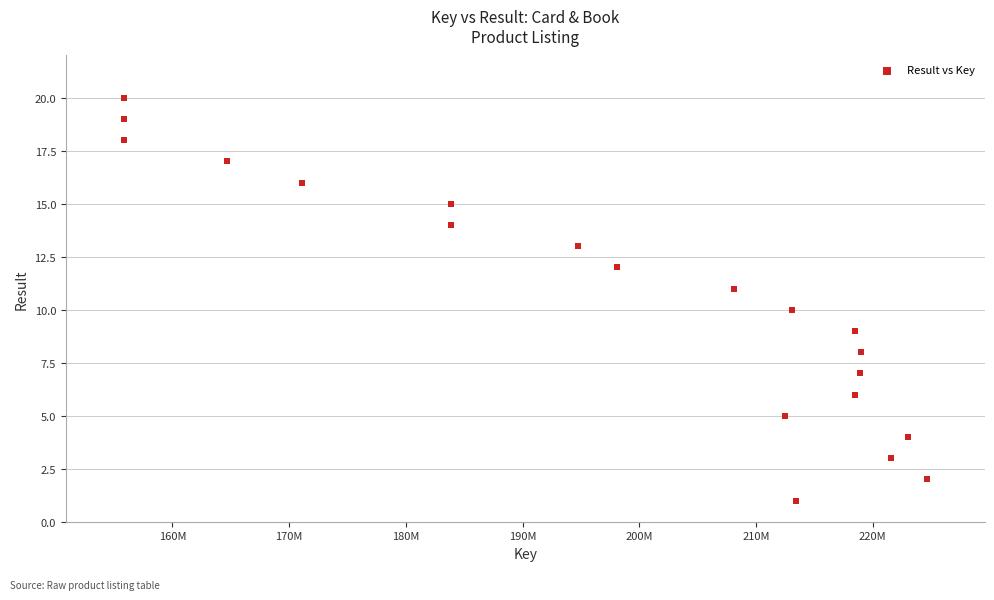

What is the range of X values (max minus min)?

68755231